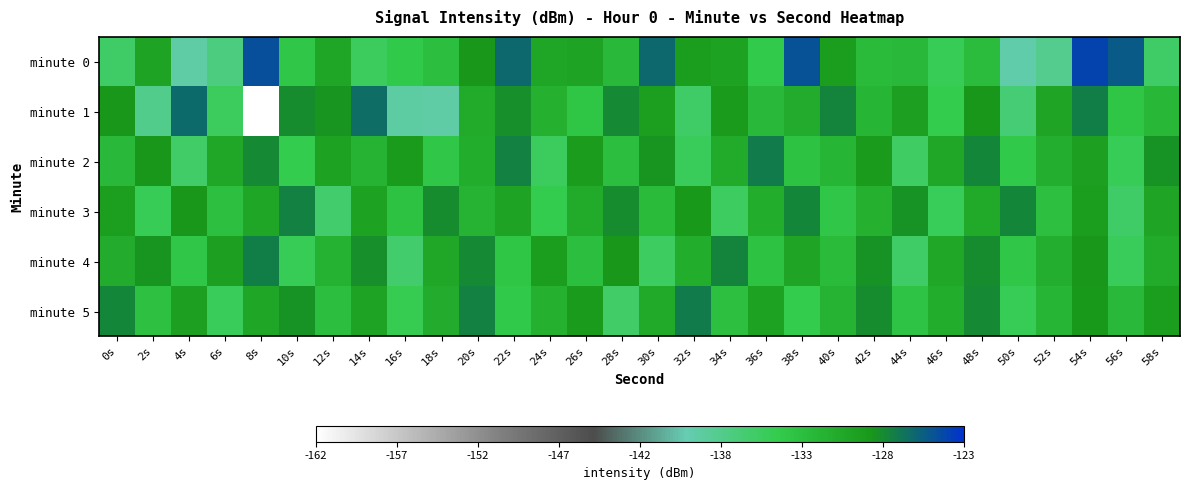

Reading left to right, what are all the values shown in this chart?

minute 0: 0s=-135.5	2s=-129.8	4s=-139.1	6s=-136.9	8s=-124.6	10s=-133.5	12s=-130.1	14s=-135.1	16s=-133.8	18s=-132.7	20s=-128.5	22s=-125.9	24s=-130.2	26s=-129.7	28s=-132.0	30s=-126.0	32s=-129.2	34s=-129.7	36s=-134.0	38s=-124.8	40s=-129.1	42s=-132.4	44s=-132.1	46s=-134.7	48s=-132.5	50s=-139.2	52s=-137.7	54s=-123.9	56s=-125.1	58s=-135.6
minute 1: 0s=-128.5	2s=-137.5	4s=-126.1	6s=-135.0	8s=-162.0	10s=-127.9	12s=-128.4	14s=-126.2	16s=-139.0	18s=-139.0	20s=-130.5	22s=-128.1	24s=-131.2	26s=-133.4	28s=-127.8	30s=-129.3	32s=-135.6	34s=-128.9	36s=-132.1	38s=-130.7	40s=-127.5	42s=-131.8	44s=-129.4	46s=-134.2	48s=-128.6	50s=-136.3	52s=-130.0	54s=-127.2	56s=-133.5	58s=-131.9
minute 2: 0s=-132.1	2s=-128.5	4s=-135.7	6s=-130.2	8s=-127.8	10s=-134.3	12s=-129.6	14s=-131.4	16s=-128.9	18s=-133.7	20s=-130.8	22s=-127.3	24s=-135.1	26s=-129.0	28s=-132.6	30s=-128.4	32s=-134.9	34s=-130.5	36s=-127.1	38s=-133.2	40s=-131.7	42s=-128.8	44s=-135.4	46s=-130.3	48s=-127.6	50s=-133.9	52s=-131.0	54s=-129.5	56s=-134.6	58s=-128.2
minute 3: 0s=-129.3	2s=-134.7	4s=-128.6	6s=-132.9	8s=-130.1	10s=-127.4	12s=-135.8	14s=-129.7	16s=-133.2	18s=-128.0	20s=-131.5	22s=-129.8	24s=-134.4	26s=-130.6	28s=-127.9	30s=-132.3	32s=-128.7	34s=-135.2	36s=-130.9	38s=-127.6	40s=-133.6	42s=-131.1	44s=-128.3	46s=-134.8	48s=-130.4	50s=-127.7	52s=-132.8	54s=-129.2	56s=-135.5	58s=-130.0
minute 4: 0s=-130.7	2s=-128.4	4s=-133.8	6s=-129.5	8s=-127.2	10s=-134.6	12s=-131.3	14s=-128.1	16s=-135.9	18s=-130.2	20s=-127.8	22s=-133.4	24s=-129.1	26s=-132.7	28s=-128.5	30s=-135.3	32s=-130.8	34s=-127.5	36s=-133.1	38s=-129.9	40s=-132.4	42s=-128.2	44s=-135.6	46s=-130.3	48s=-127.9	50s=-133.7	52s=-131.0	54s=-128.6	56s=-134.9	58s=-130.5
minute 5: 0s=-127.6	2s=-133.0	4s=-129.4	6s=-135.0	8s=-130.1	10s=-128.3	12s=-132.6	14s=-129.8	16s=-134.5	18s=-130.7	20s=-127.3	22s=-133.9	24s=-131.2	26s=-128.9	28s=-135.7	30s=-130.4	32s=-127.1	34s=-132.8	36s=-129.6	38s=-134.2	40s=-131.5	42s=-128.0	44s=-133.3	46s=-130.9	48s=-127.8	50s=-134.7	52s=-131.8	54s=-128.7	56s=-132.1	58s=-129.2